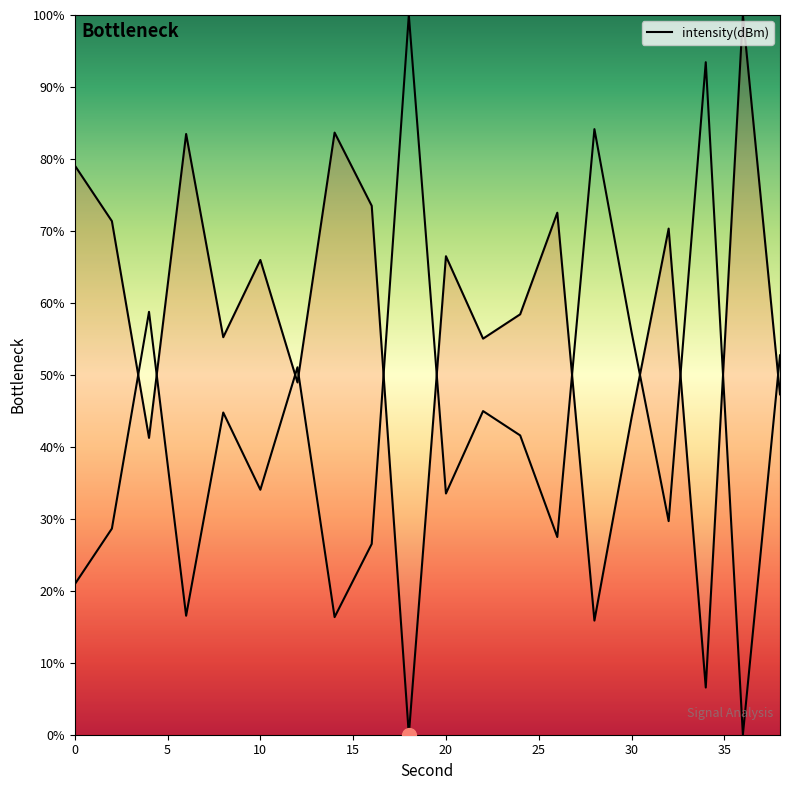

Reading right to left, what are all the values shown in this chart?

47.3	100.0	6.6	70.3	44.0	15.9	72.5	58.4	55.0	66.5	0.0	73.5	83.7	48.9	66.0	55.2	83.5	41.2	71.4	79.1